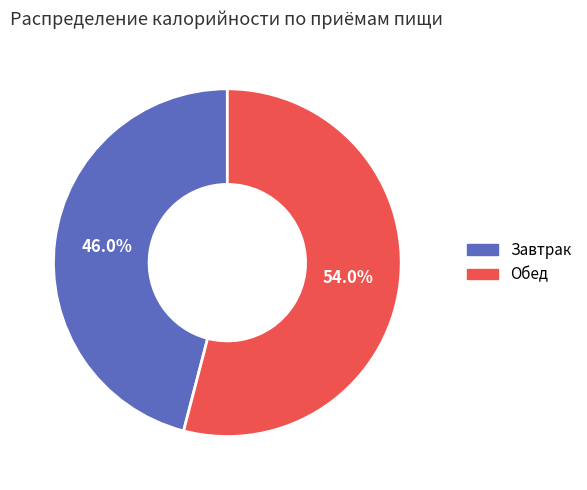

Which category has the biggest portion of the pie?

Обед